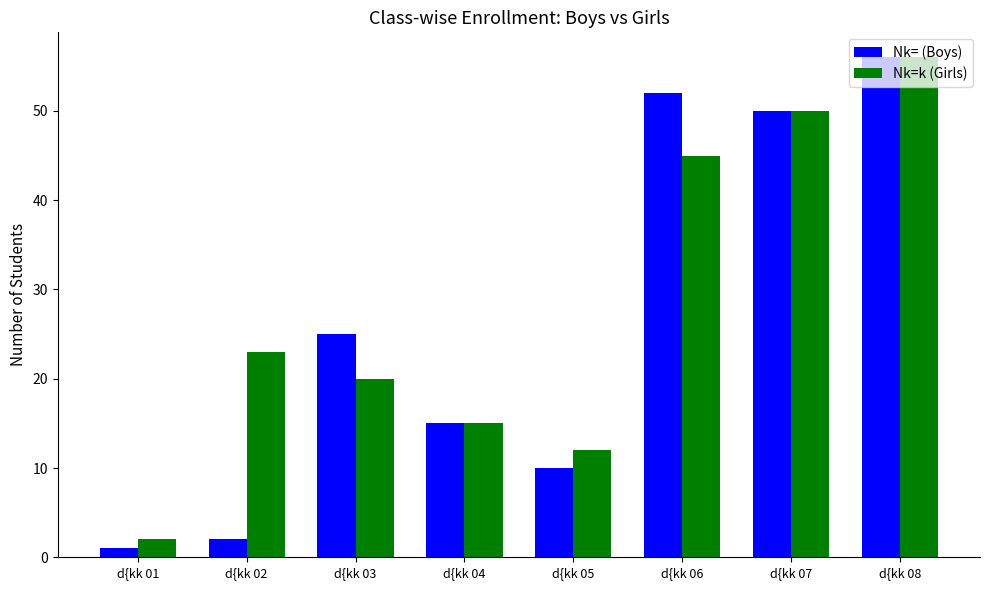

How many bars are there in total?

16